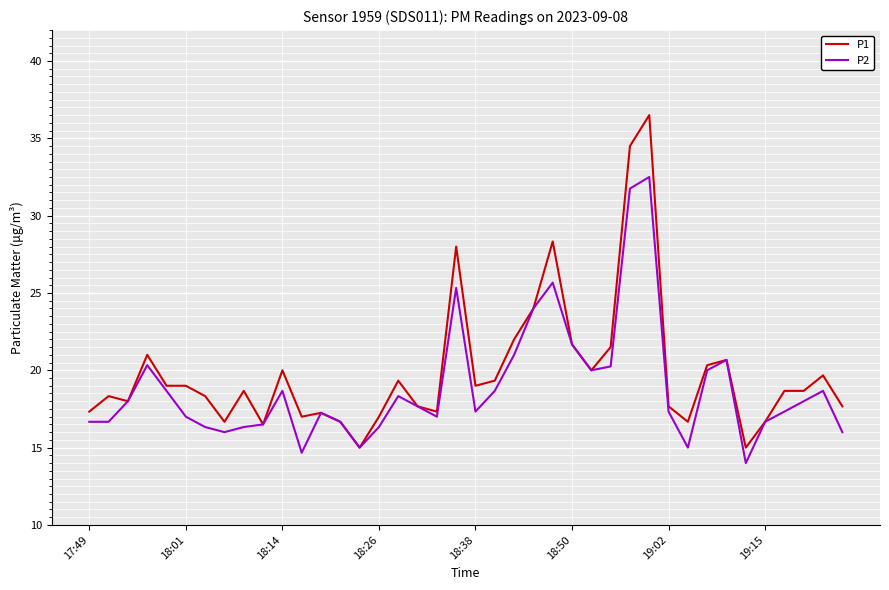

What is the minimum value shown in the chart?

14.0